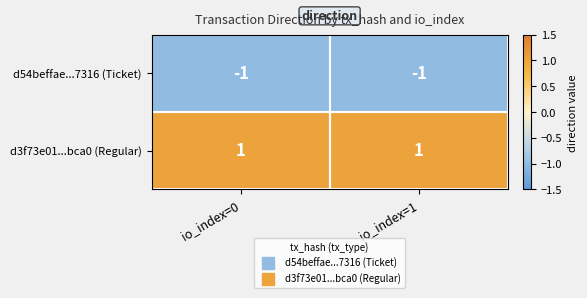

Where is d54beffae...7316 (Ticket) nearest to the value -1?

io_index=0